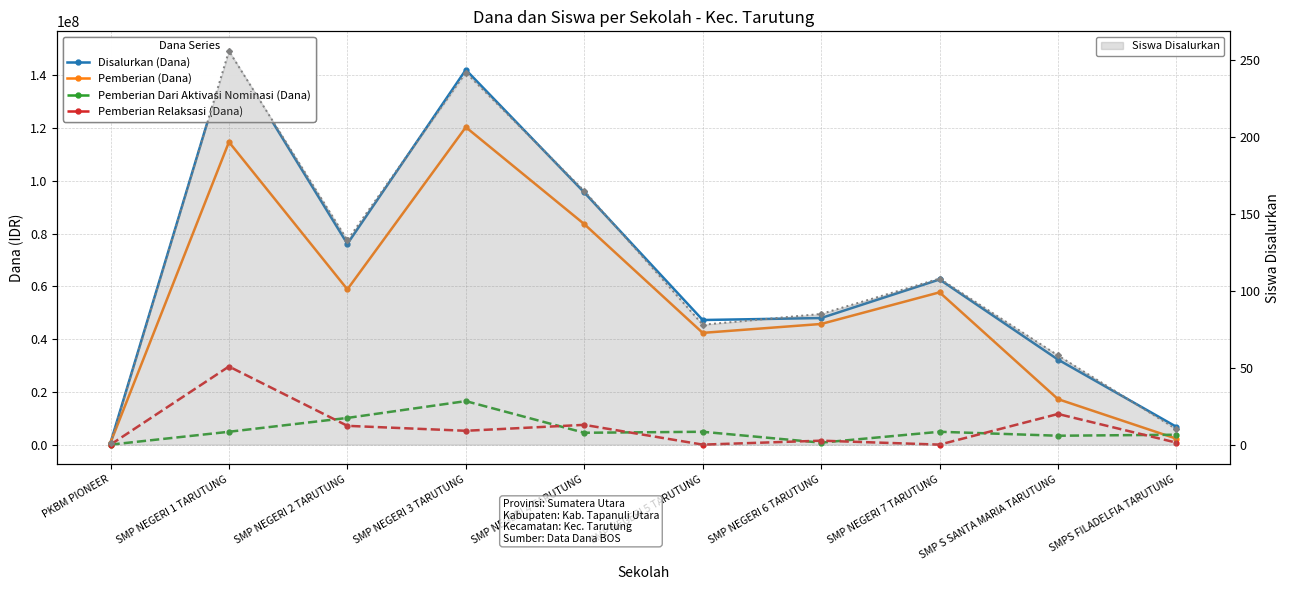

Where is Disalurkan (Dana) nearest to the value 75000000?

SMP NEGERI 2 TARUTUNG